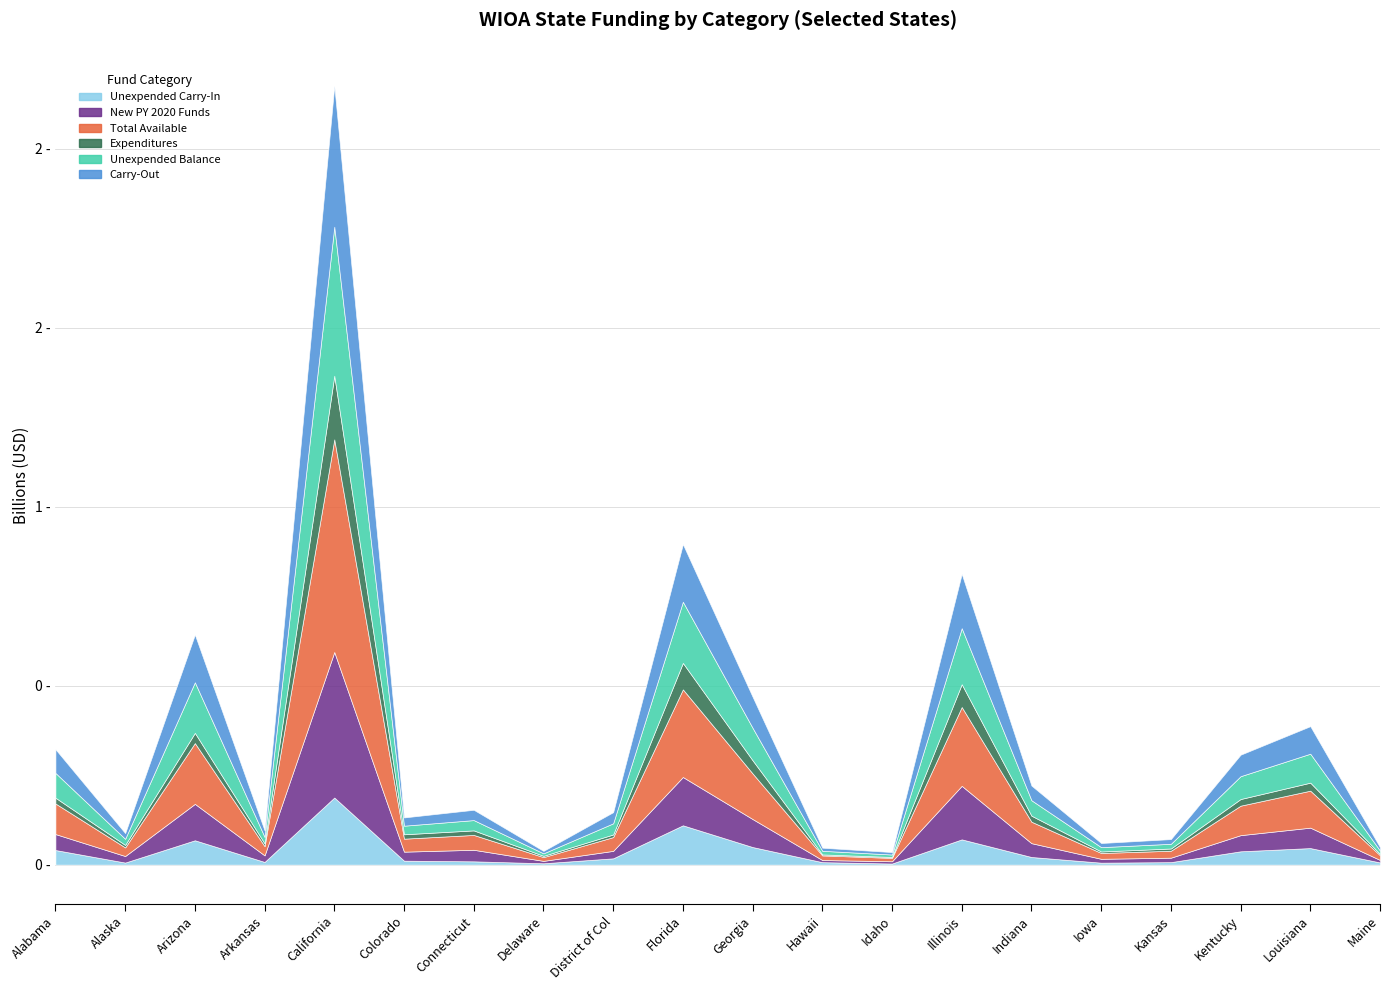

Between Florida and Maine, which series saw the biggest shift?

Total Available